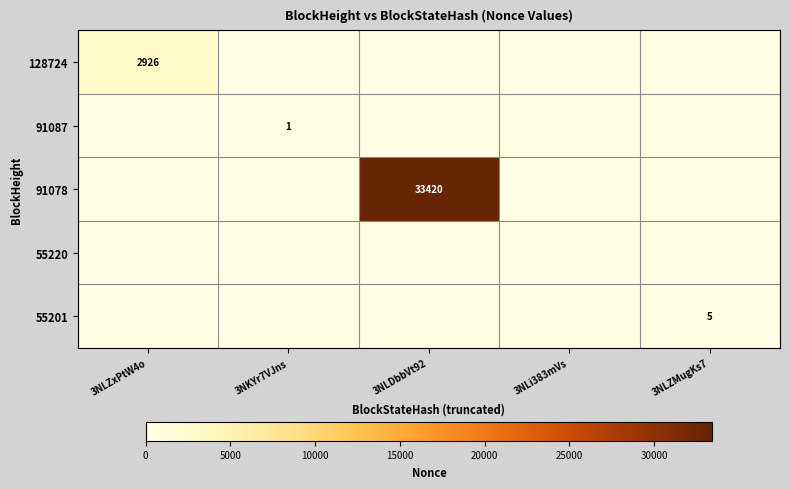

At which label does 55220 reach its minimum?

3NLZxPtW4o